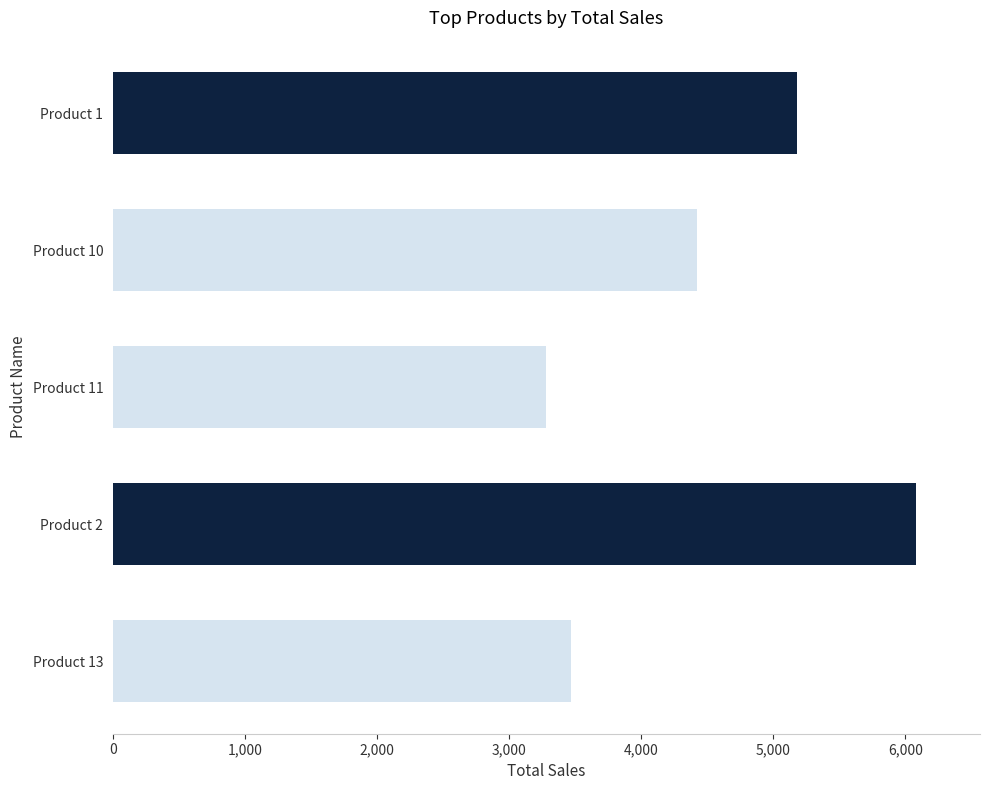

Reading top to bottom, extract all data points from this chart.

5180	4425	3280	6080	3470